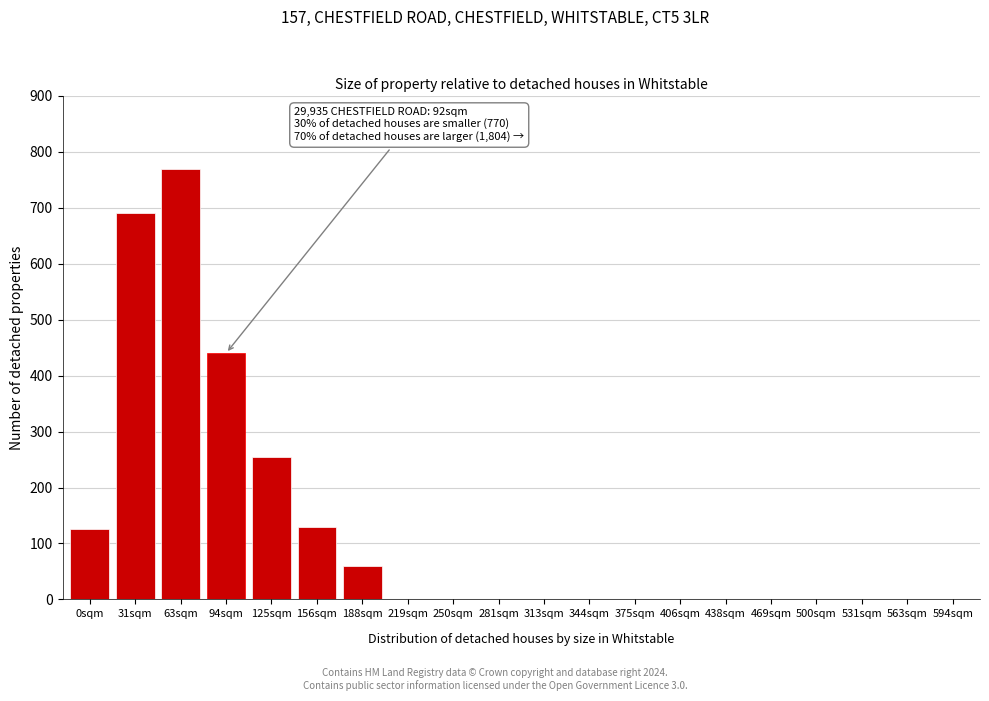

Reading right to left, what are all the values shown in this chart?

594sqm=0	563sqm=0	531sqm=0	500sqm=0	469sqm=0	438sqm=0	406sqm=0	375sqm=0	344sqm=0	313sqm=0	281sqm=0	250sqm=0	219sqm=0	188sqm=60	156sqm=130	125sqm=255	94sqm=440	63sqm=770	31sqm=690	0sqm=125